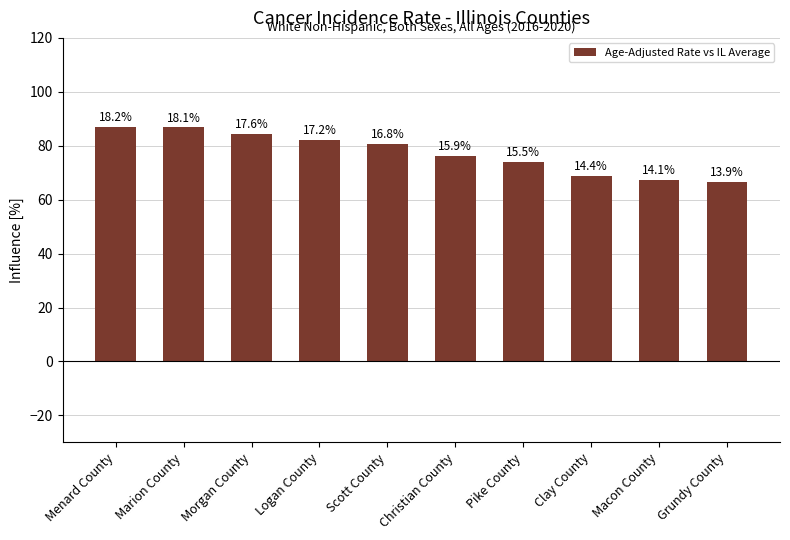

Rank the categories by value from highest to lowest.

Menard County, Marion County, Morgan County, Logan County, Scott County, Christian County, Pike County, Clay County, Macon County, Grundy County